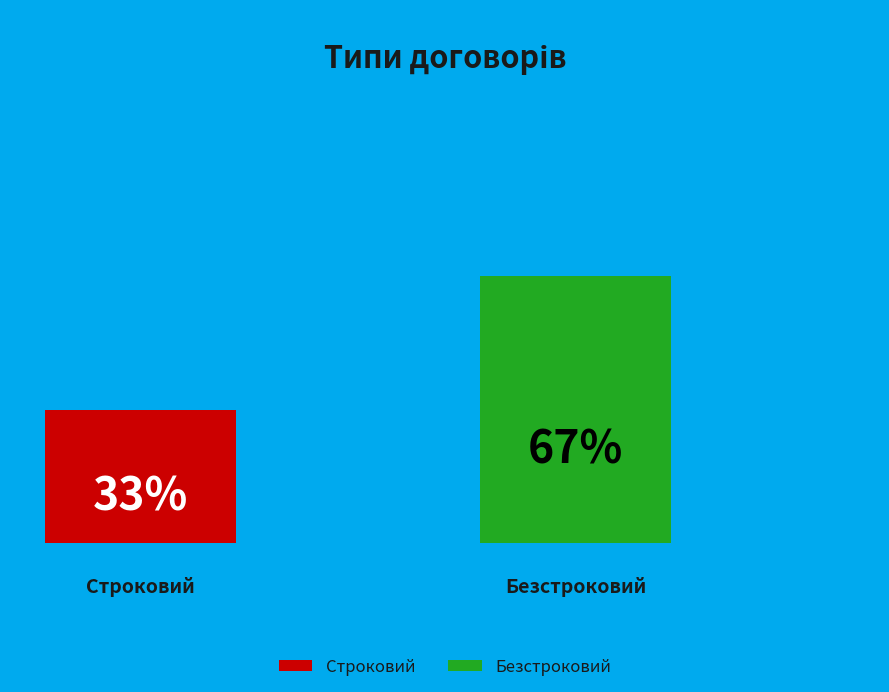

Does Безстроковий account for over 50% of the chart?

Yes